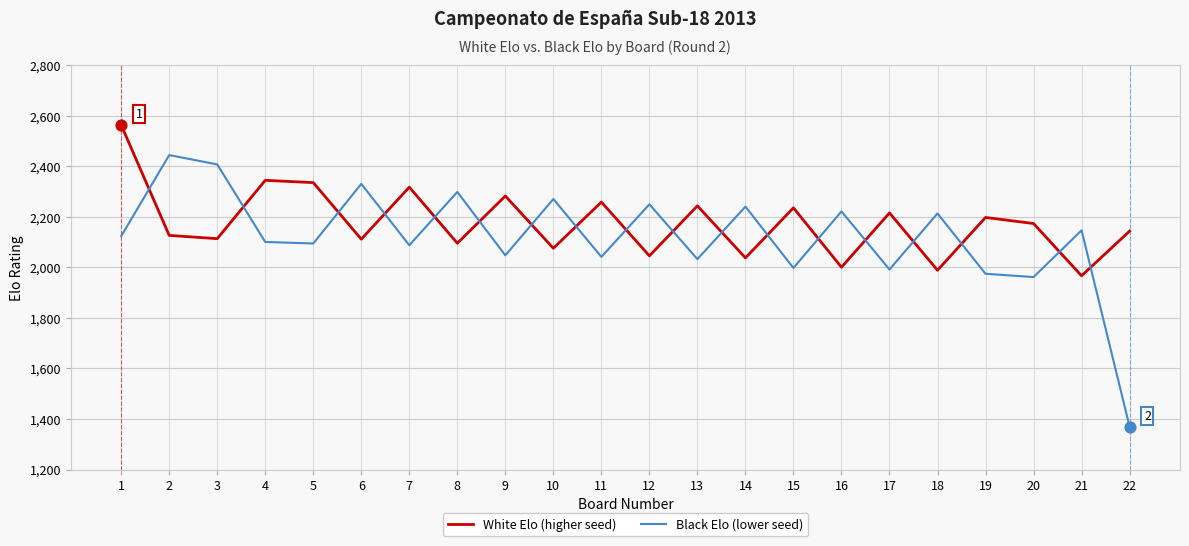

What is the difference between the highest and lowest values at 20?

212